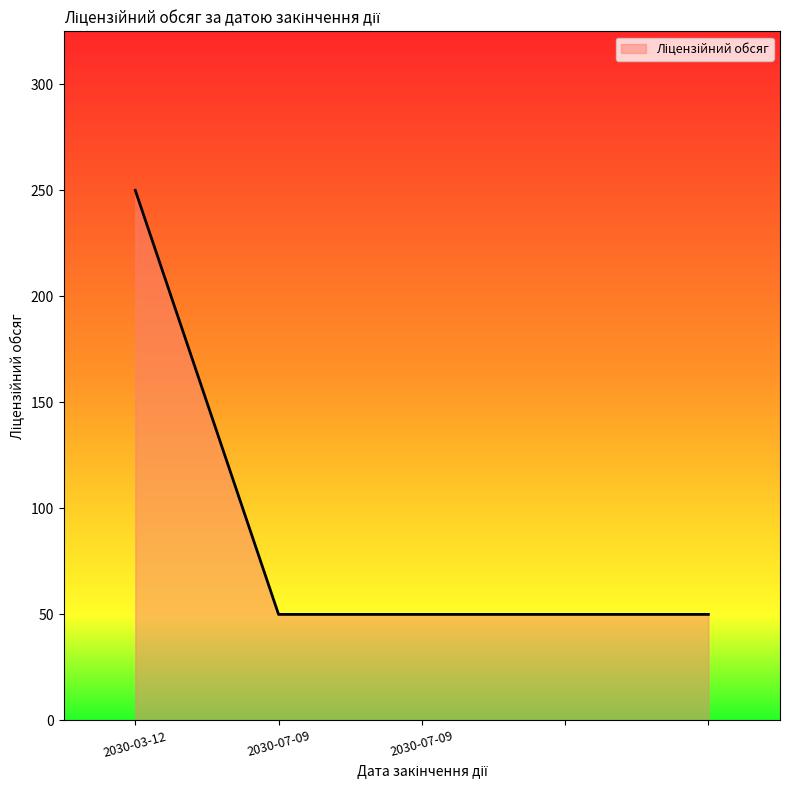

What is the minimum value shown in the chart?

50